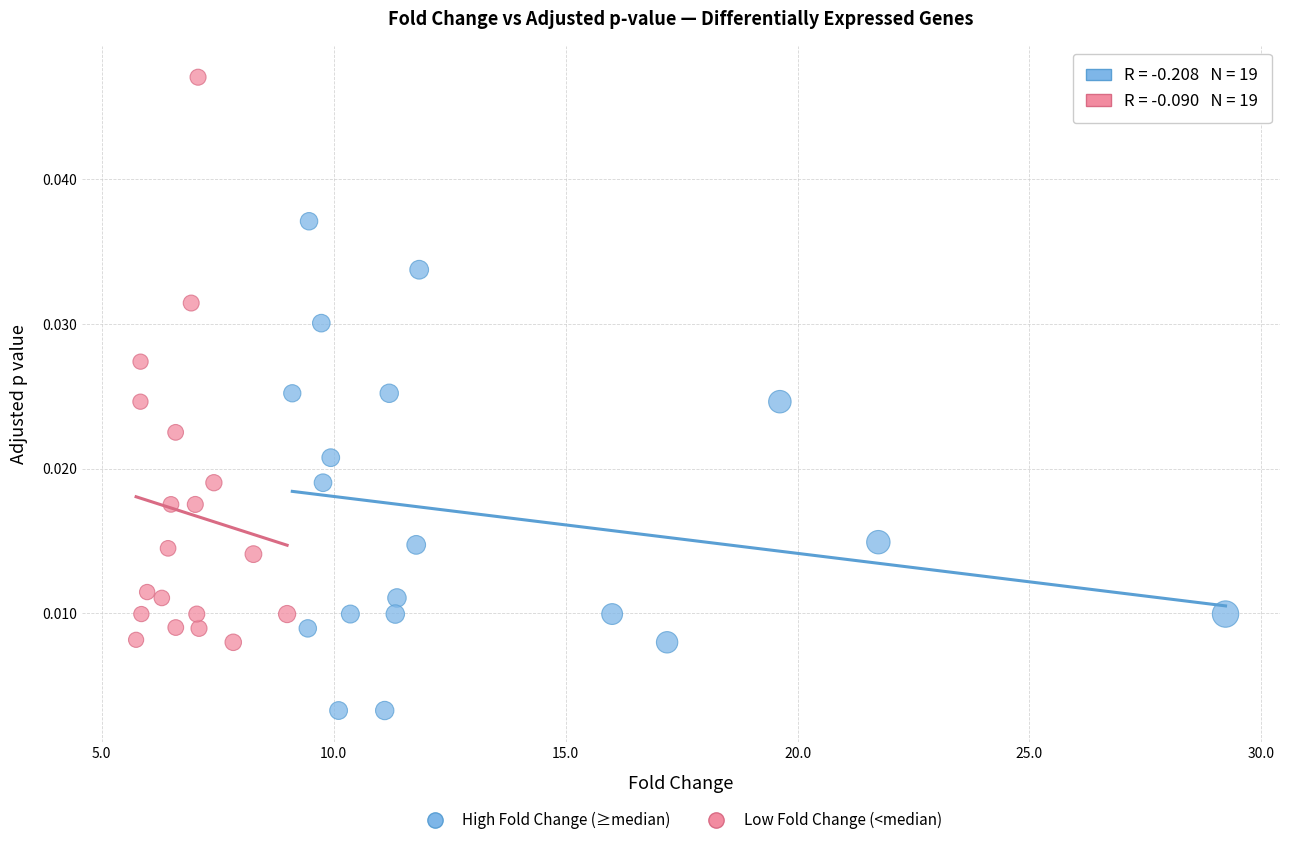

Which series contains the highest Y value?

Low Fold Change (<median)